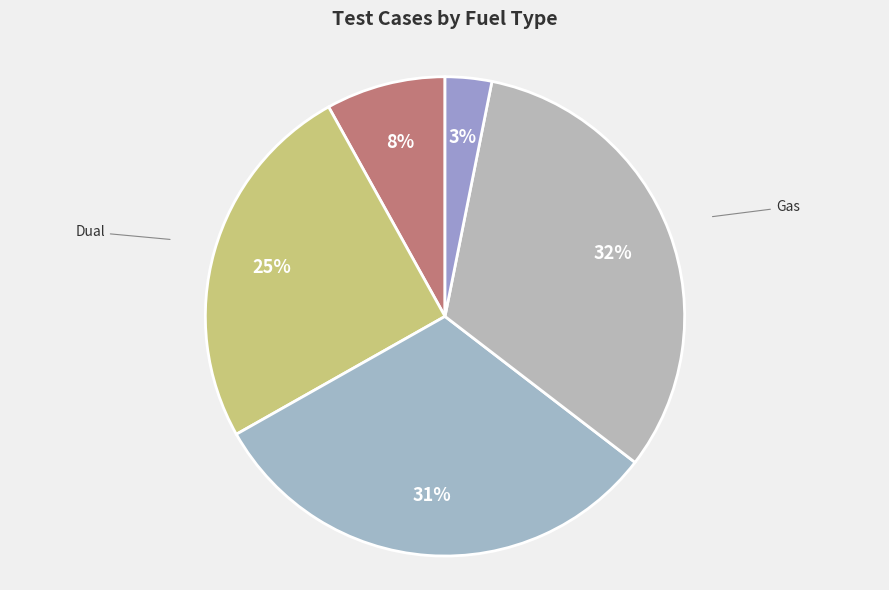

Is the sum of SMS and Dual greater than half?

No